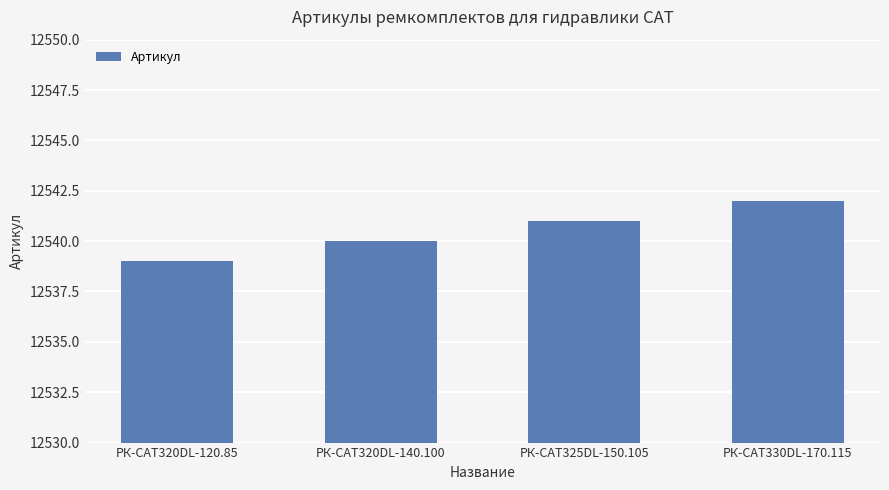

What is the sum of all values?

50162